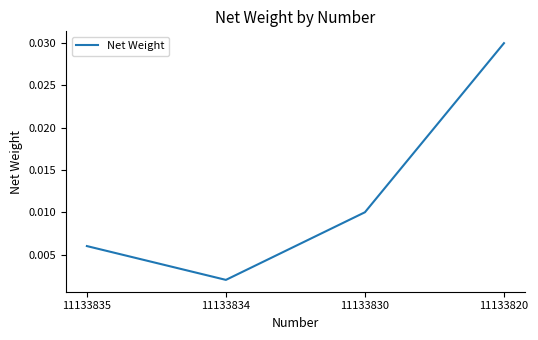

Rank the categories by value from lowest to highest.

11133834, 11133835, 11133830, 11133820